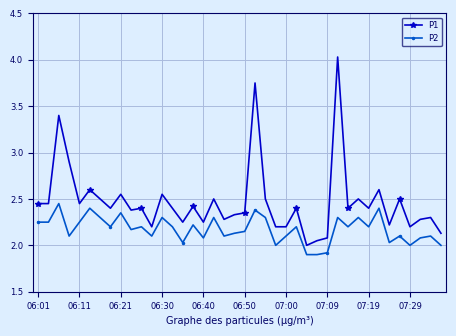

Rank the series by their maximum value, from highest to lowest.

P1, P2